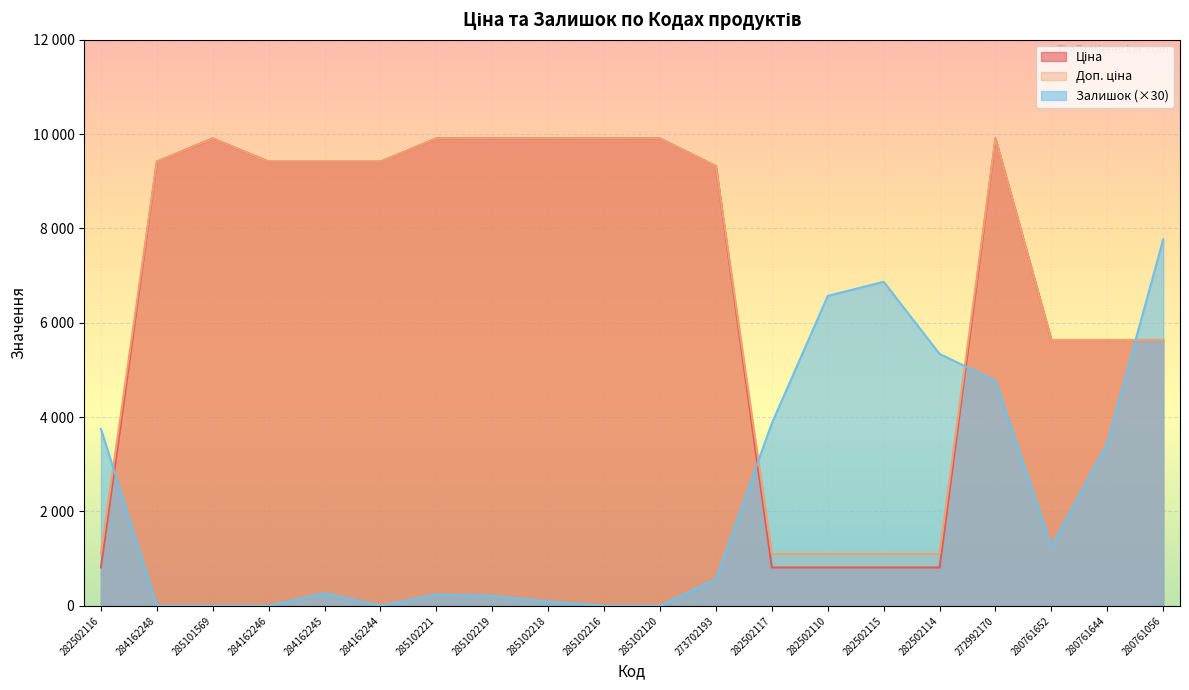

True or false: Доп. ціна and Ціна intersect in this chart.

False